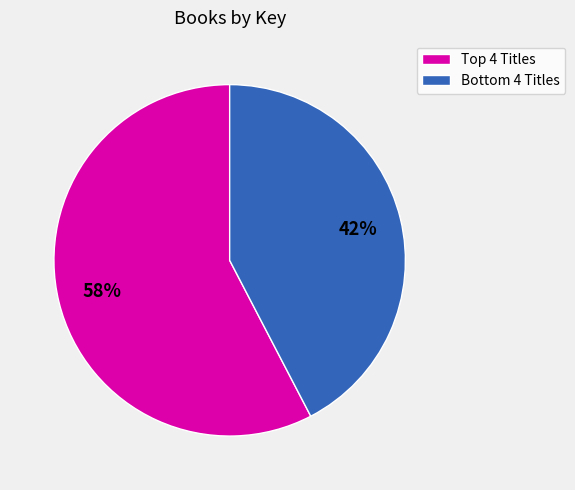

Count the number of slices in the pie.

2